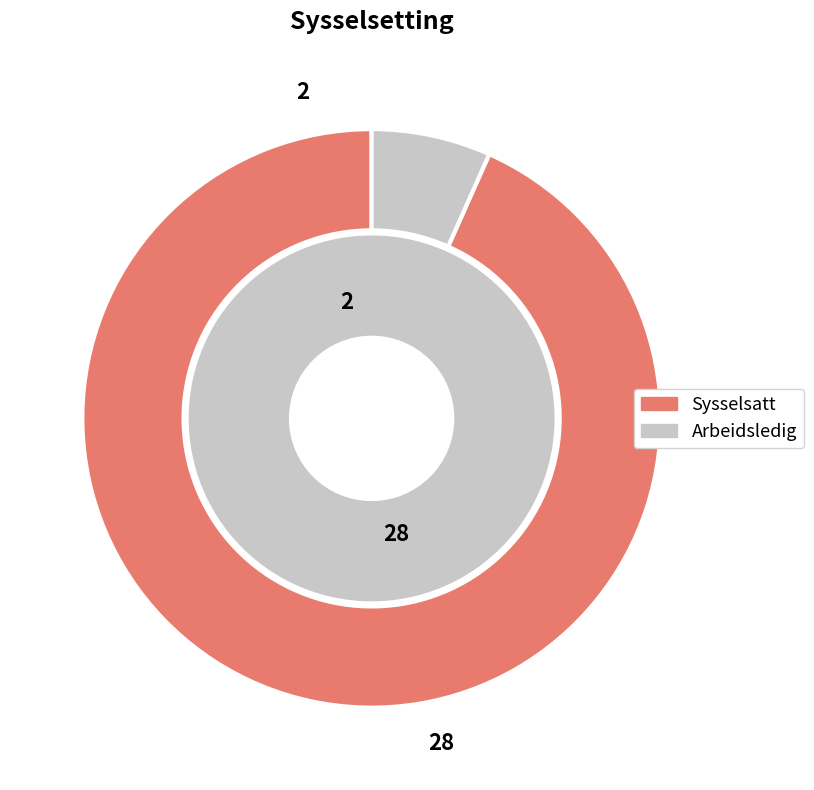

Combined, do Sysselsatt and Arbeidsledig account for over 50%?

Yes